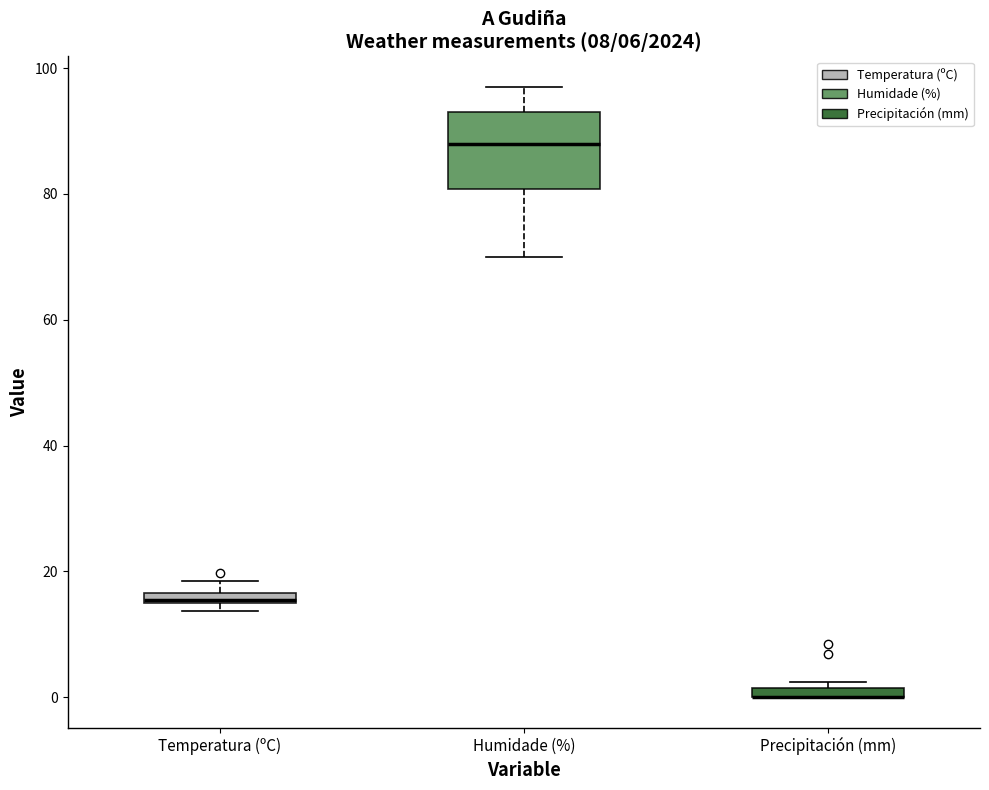

Comparing the boxes themselves (not the whiskers), which one is the tallest?

Humidade (%)